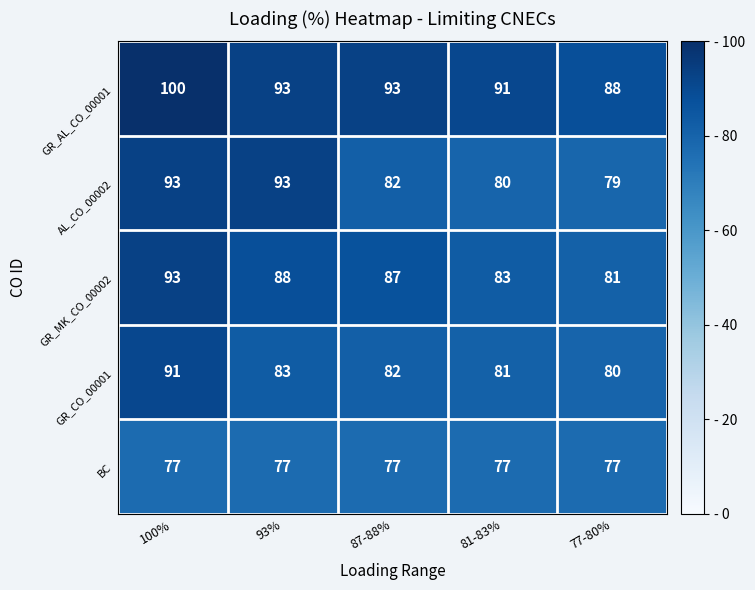

At which label does GR_CO_00001 first exceed 82?

100%